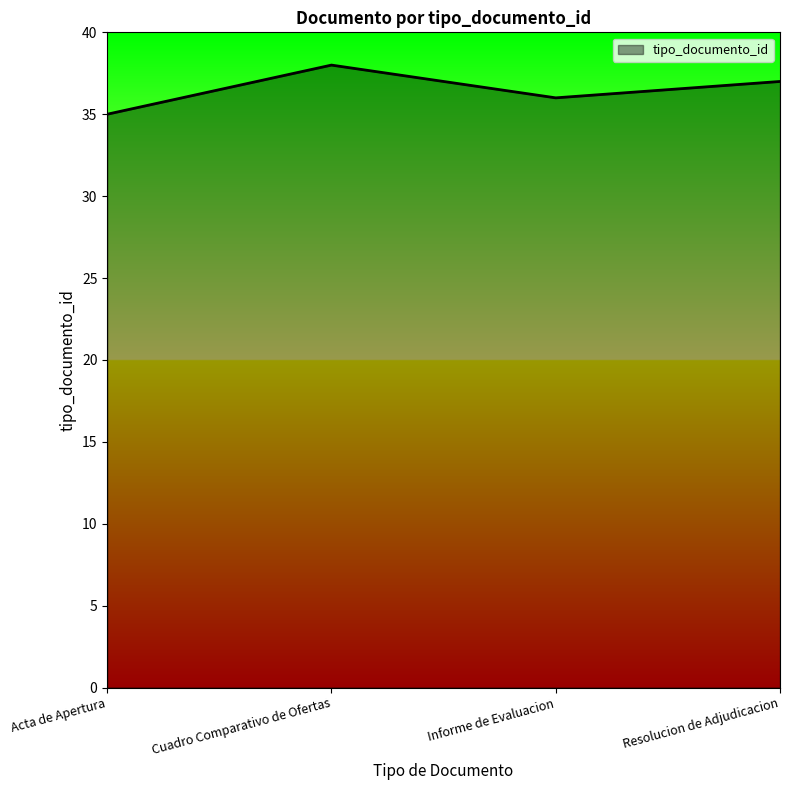

At which label does the data first exceed 37?

Cuadro Comparativo de Ofertas